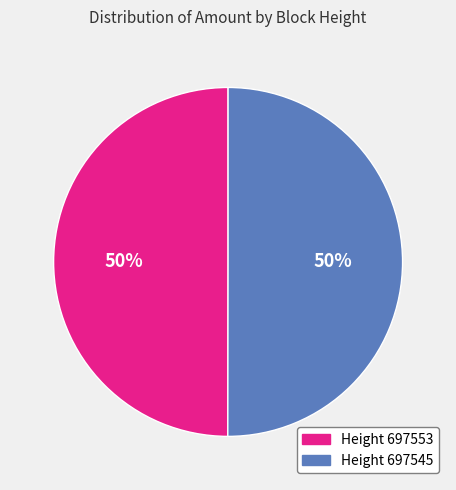

To the nearest percent, what is the average slice percentage?

50%